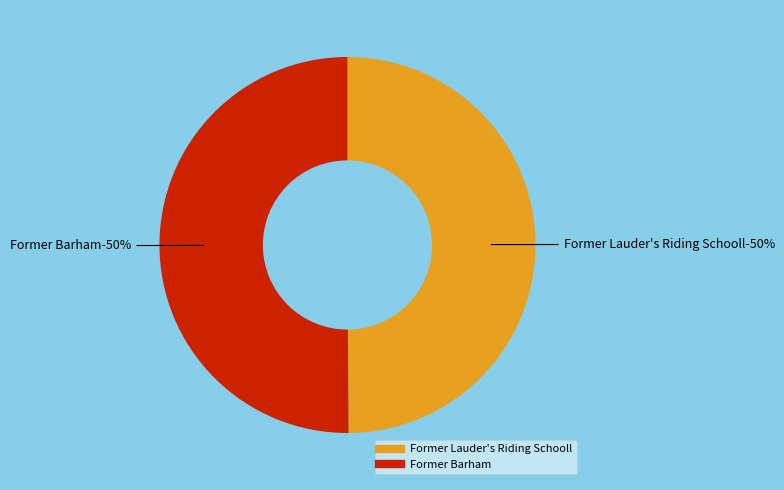

Count the number of slices in the pie.

2